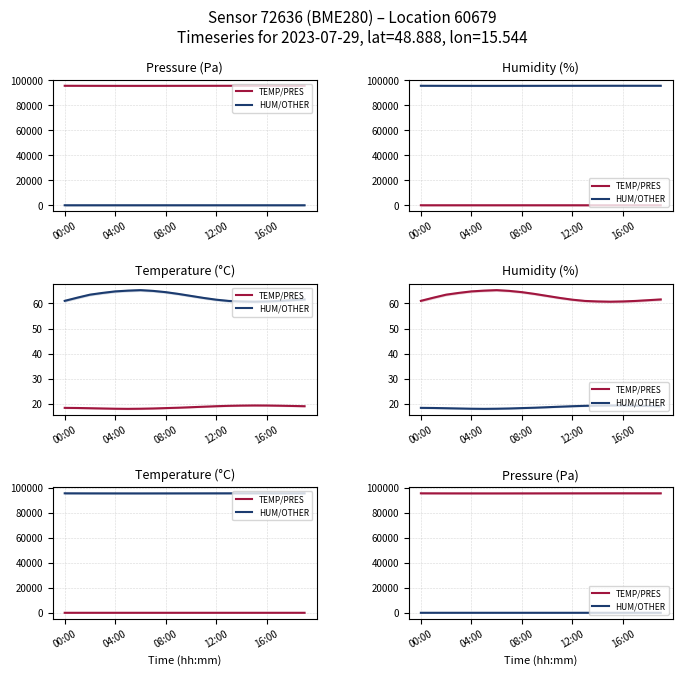

At which category does TEMP/PRES reach its first local peak?

16:00